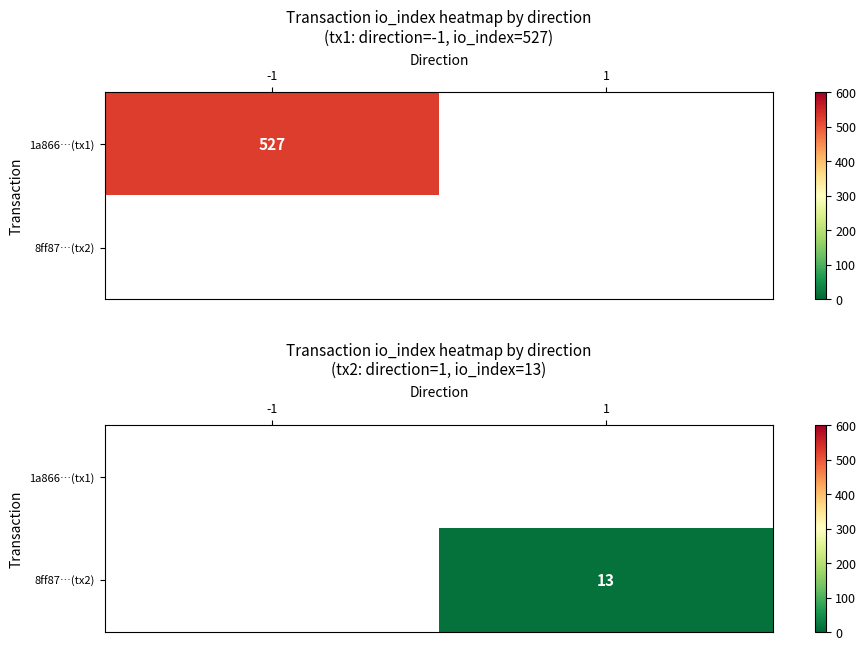

How many values in 8ff87…(tx2) are above zero?

1